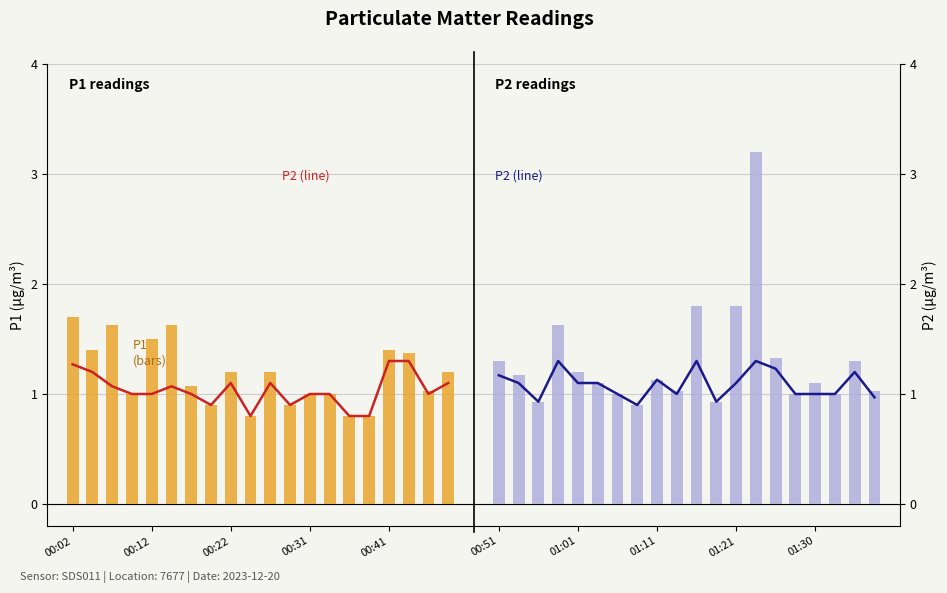

Which series has the widest spread of values?

P1 (bar)